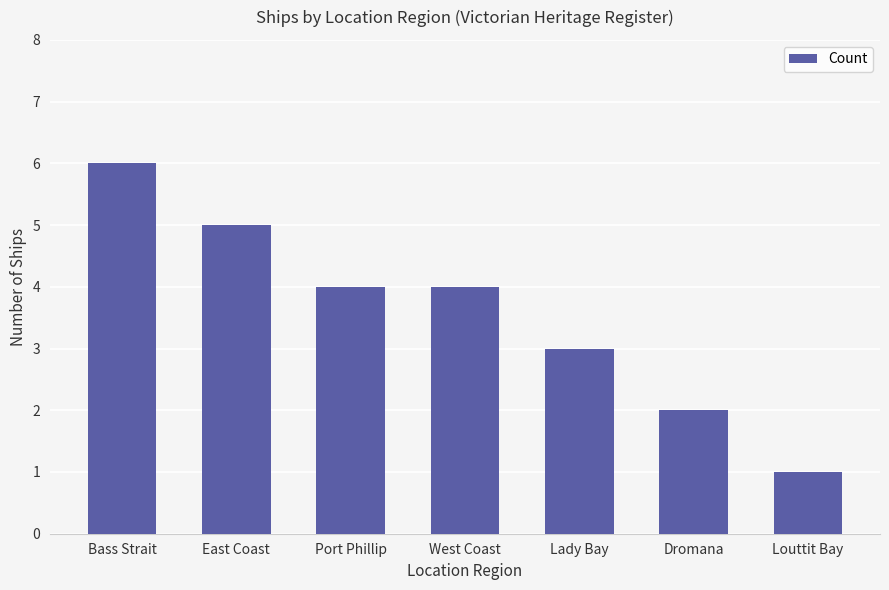

Reading right to left, list all the values displayed in this chart.

Louttit Bay=1	Dromana=2	Lady Bay=3	West Coast=4	Port Phillip=4	East Coast=5	Bass Strait=6